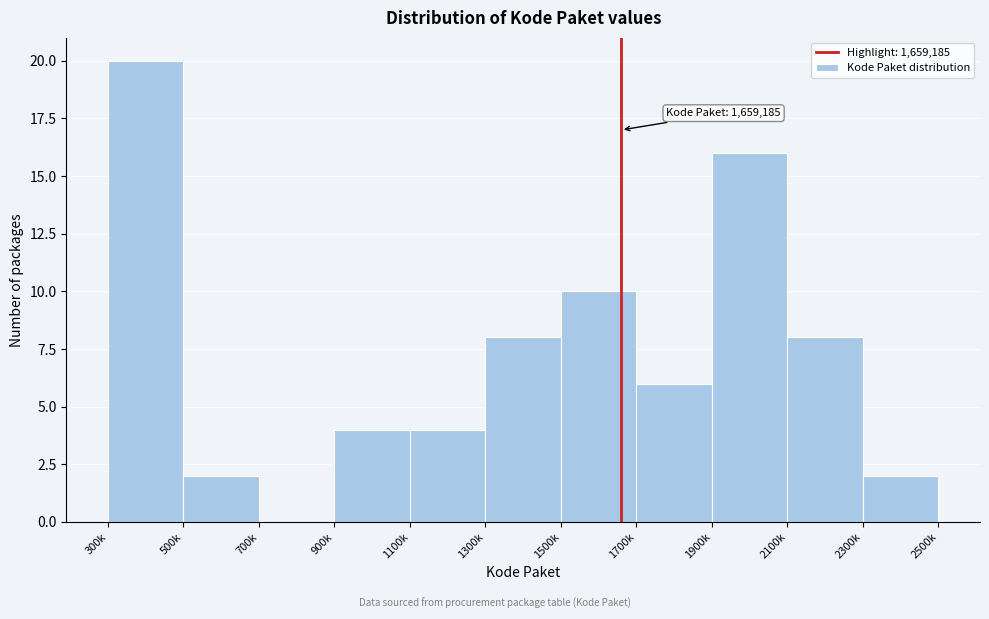

Reading right to left, list all the values displayed in this chart.

2300k=2	2100k=8	1900k=16	1700k=6	1500k=10	1300k=8	1100k=4	900k=4	700k=0	500k=2	300k=20